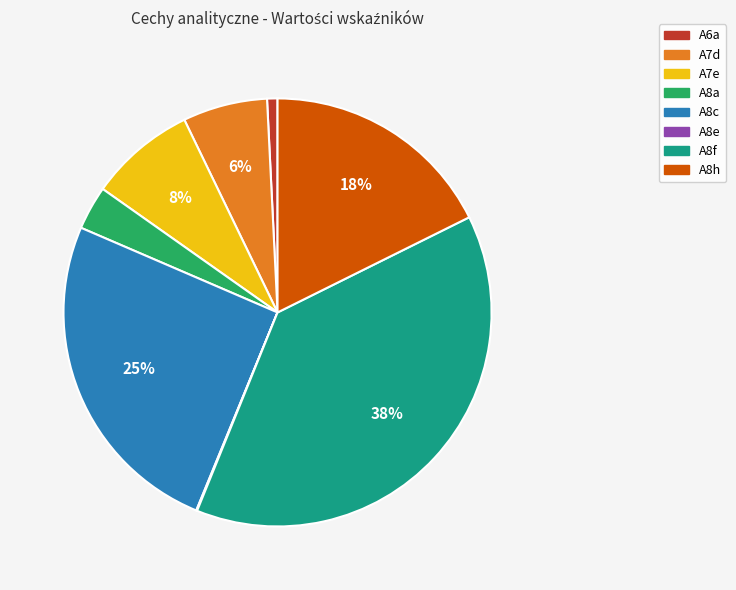

Is the sum of A8f and A8h greater than half?

Yes